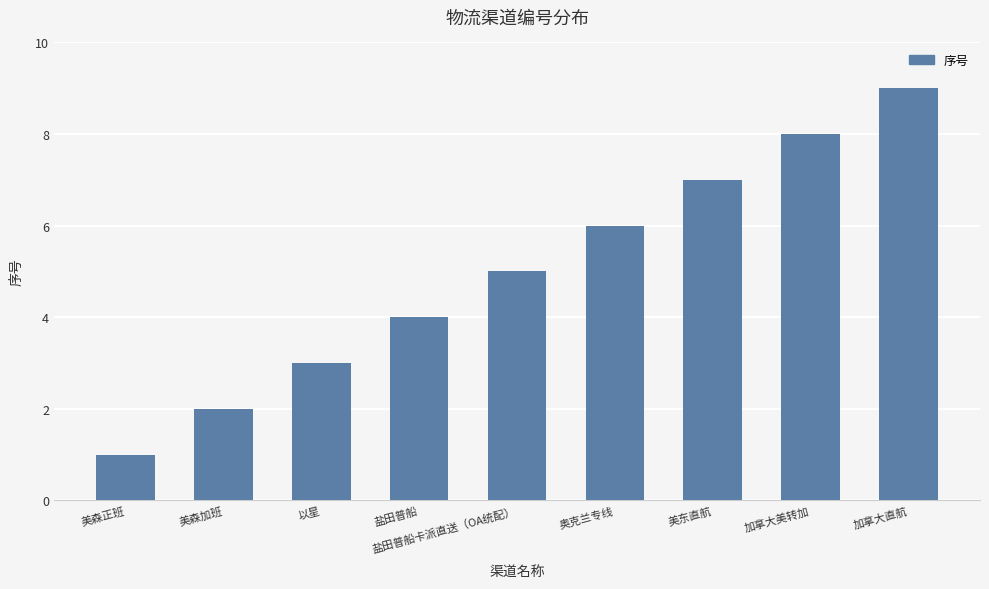

How many bars are there in total?

9